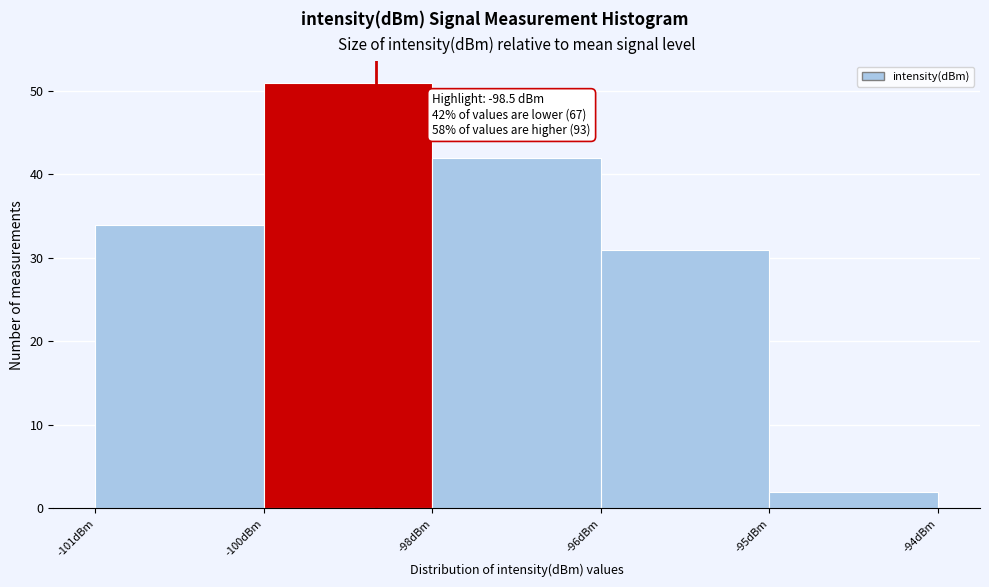

Reading left to right, what are all the values shown in this chart?

-101dBm=34	-100dBm=51	-98dBm=42	-96dBm=31	-95dBm=2